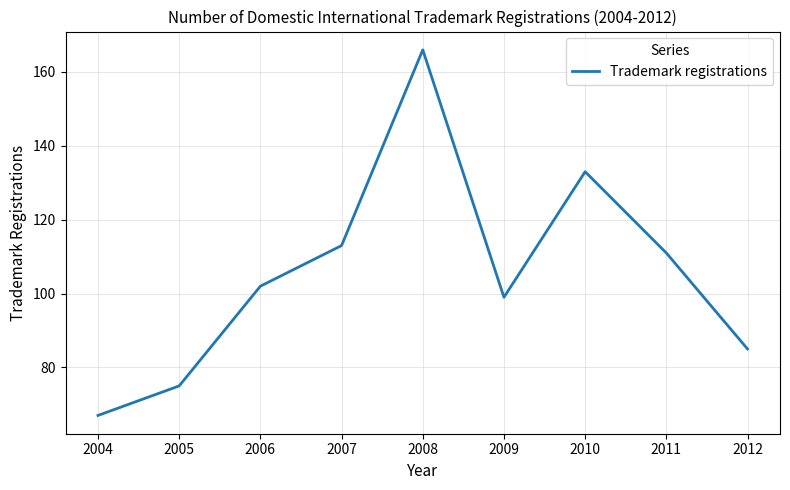

Reading right to left, extract all data points from this chart.

85	111	133	99	166	113	102	75	67